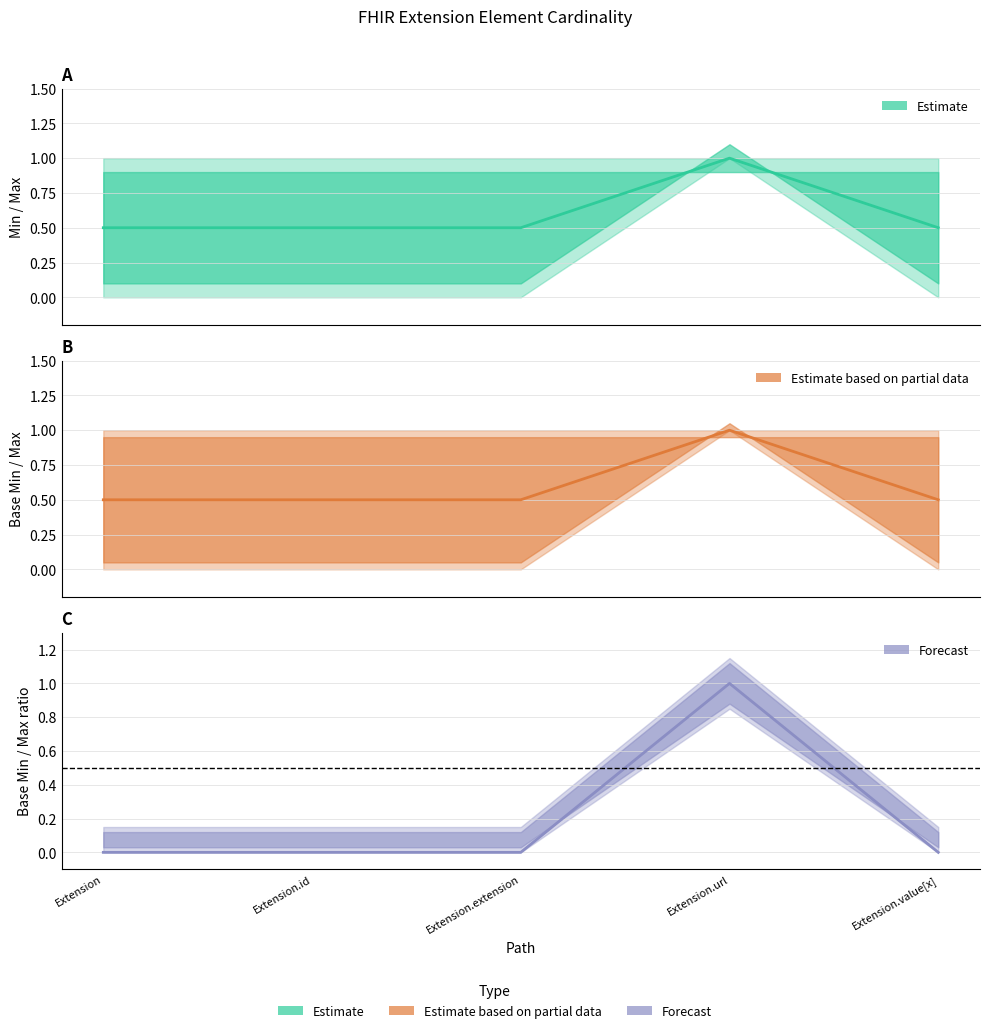

What is the label of the 1st point from the left?

Extension